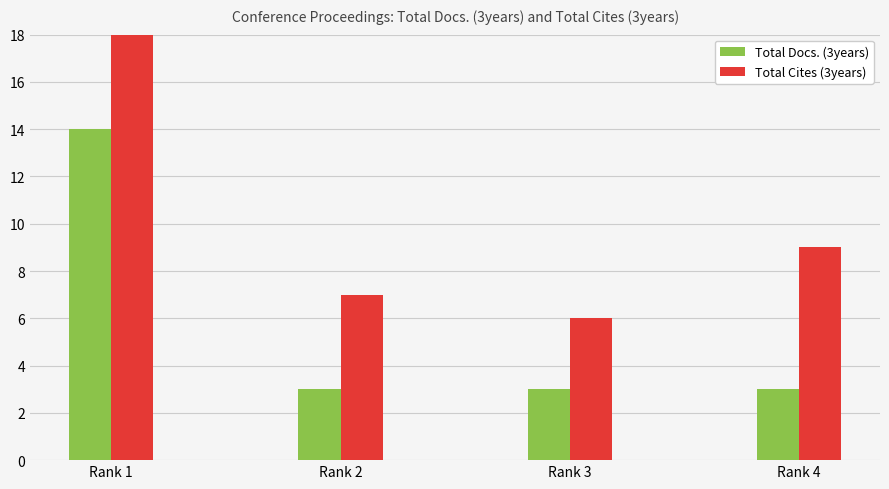

Count the number of categories in the chart.

4